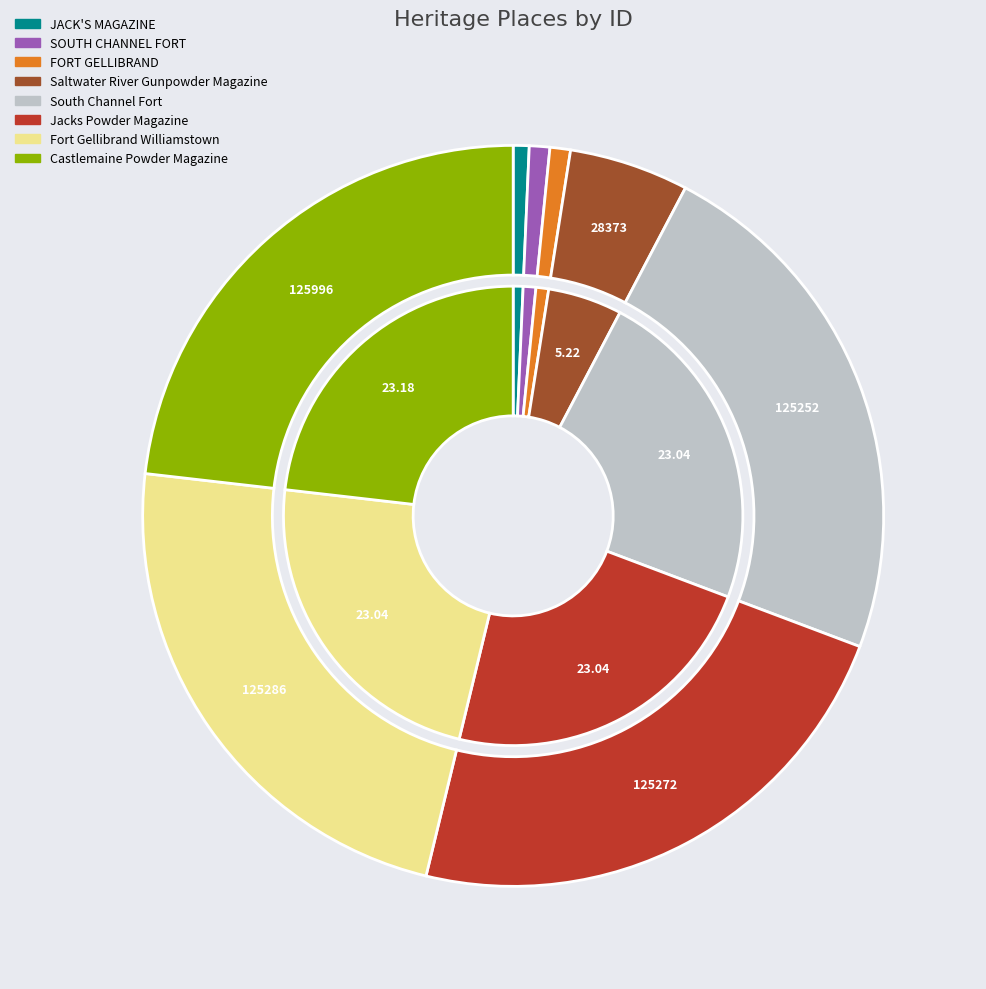

To the nearest percent, what is the combined percentage of Jacks Powder Magazine and FORT GELLIBRAND?

24%